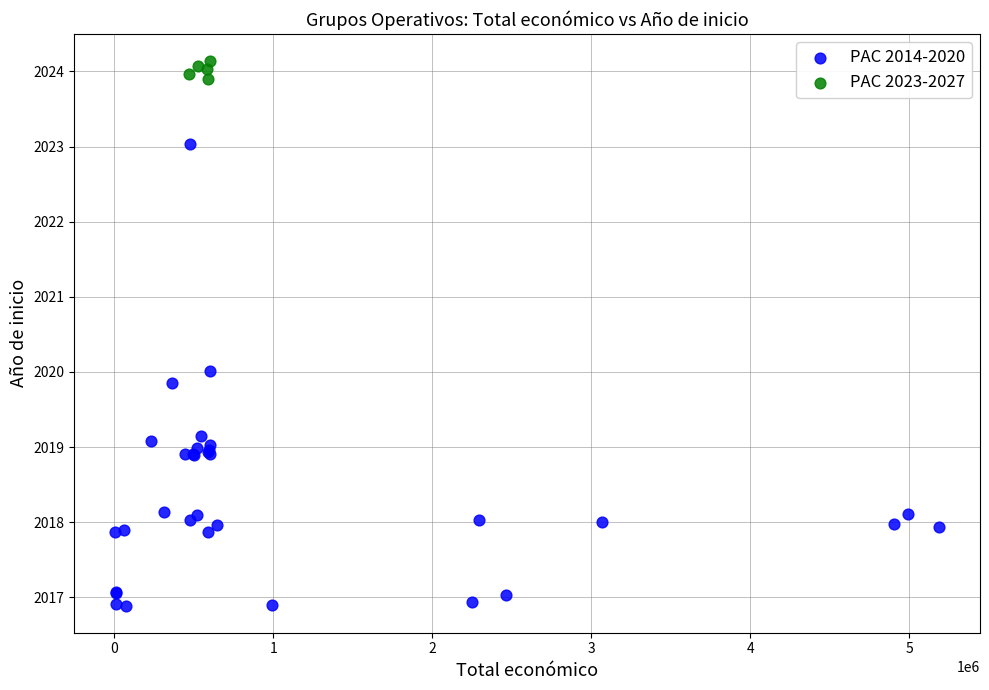

Which series contains the highest Y value?

PAC 2023-2027